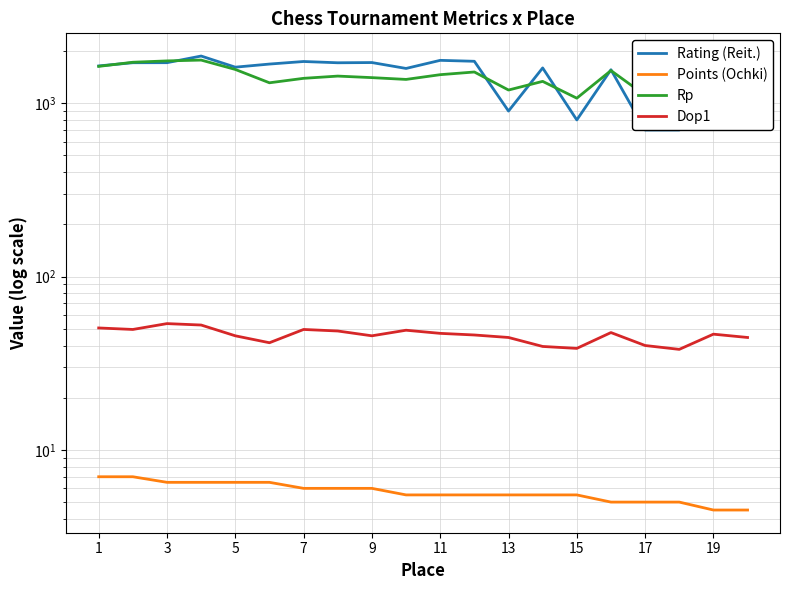

Between 7 and 9, which series saw the biggest shift?

Rating (Reit.)